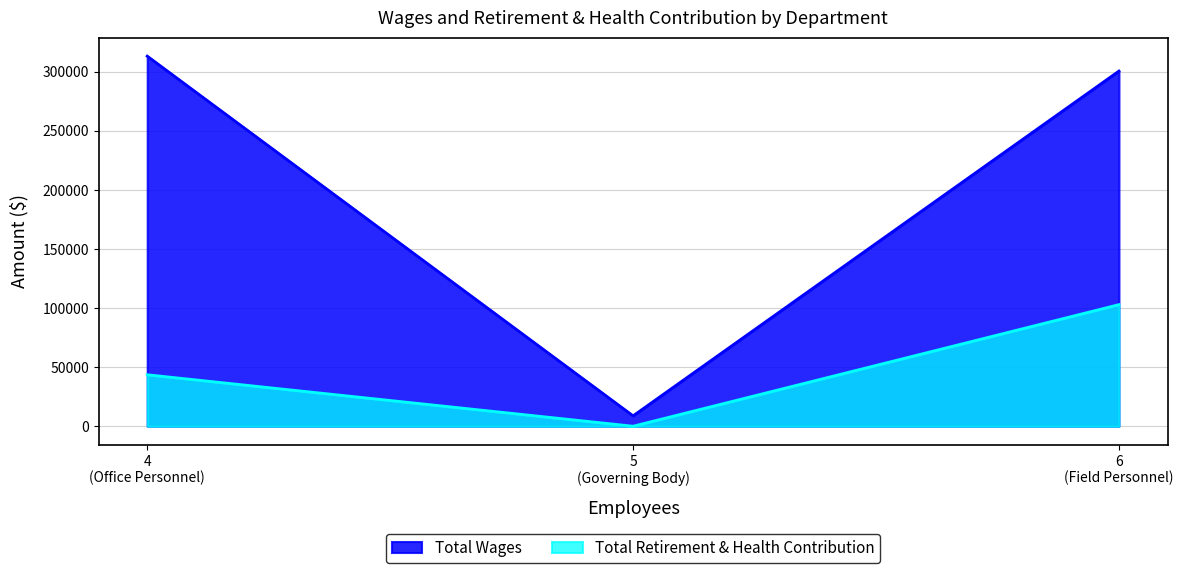

Reading left to right, list all the values displayed in this chart.

Total Wages: 313075	8779	300436
Total Retirement & Health Contribution: 43541	0	102854